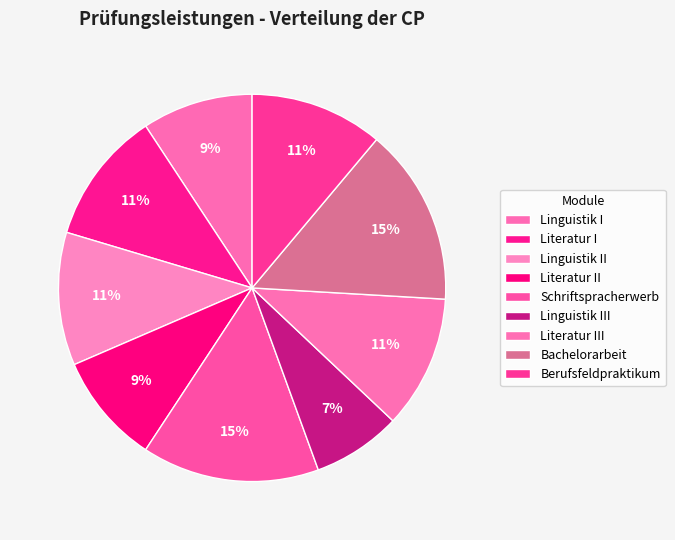

How many slices are in this pie chart?

9